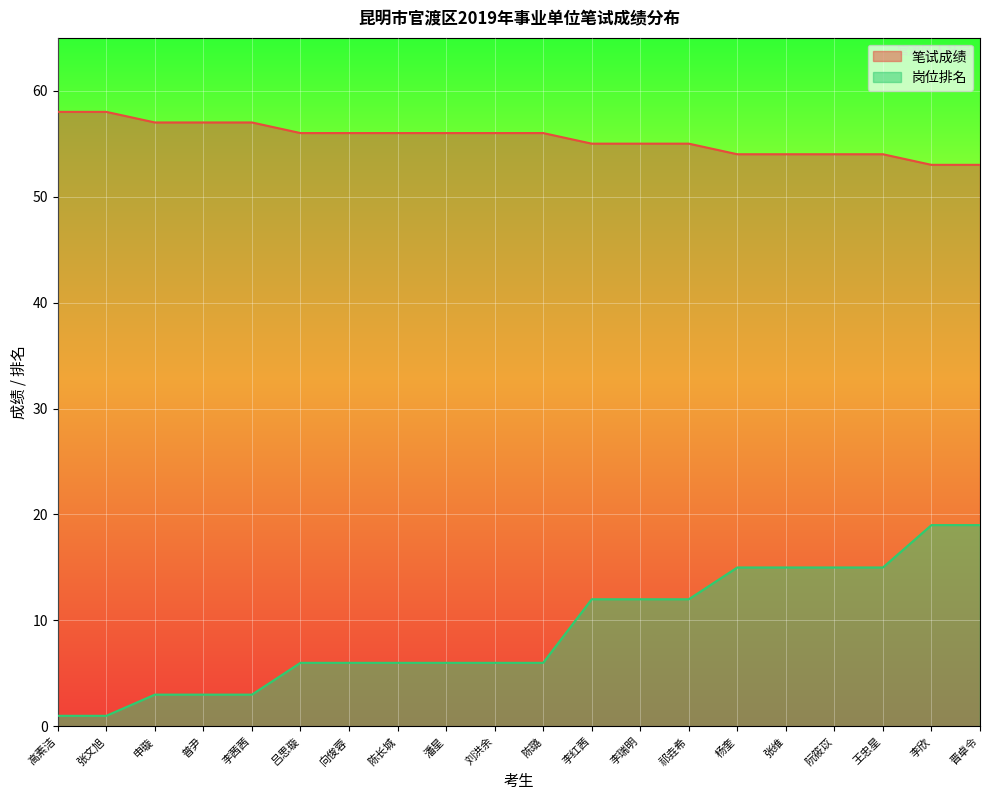

True or false: 笔试成绩 has a value of 89 at 王忠星.

False